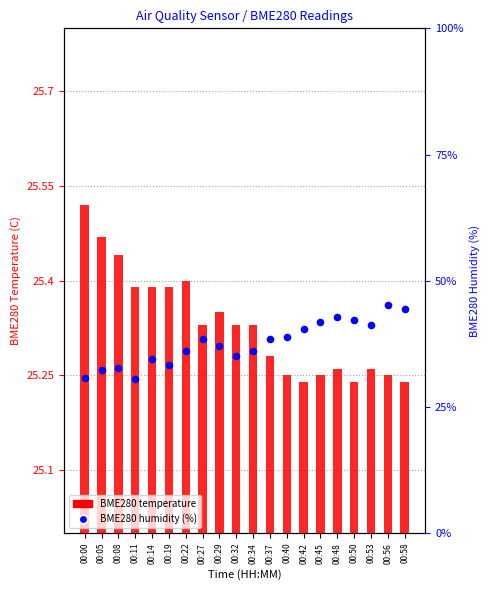

At how many categories does at least one series exceed 35?

20